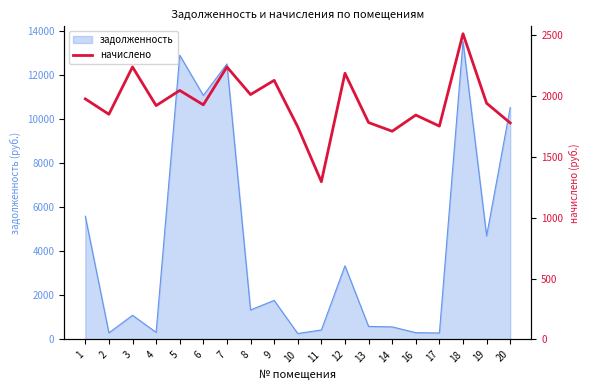

At which category does the chart reach its peak across all series?

18